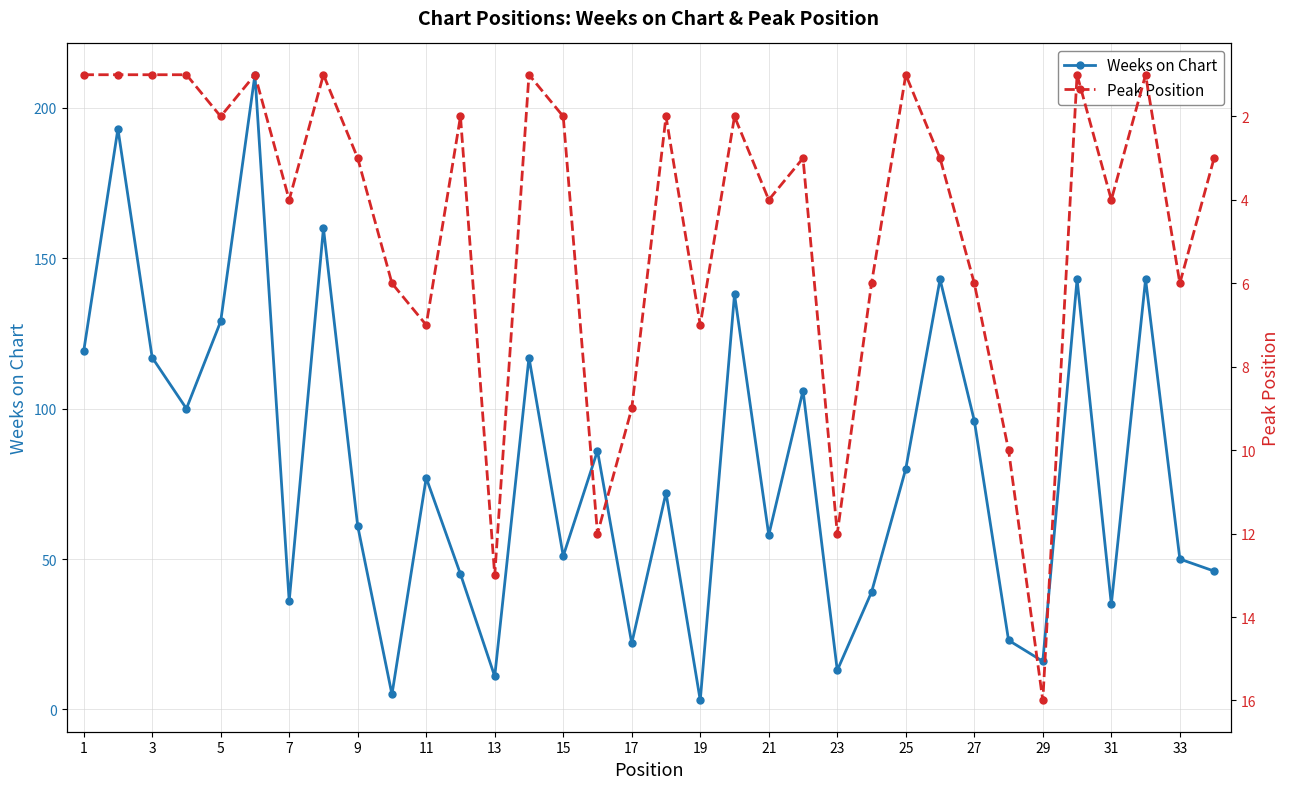

How many data points in Peak Position are above 3?

15